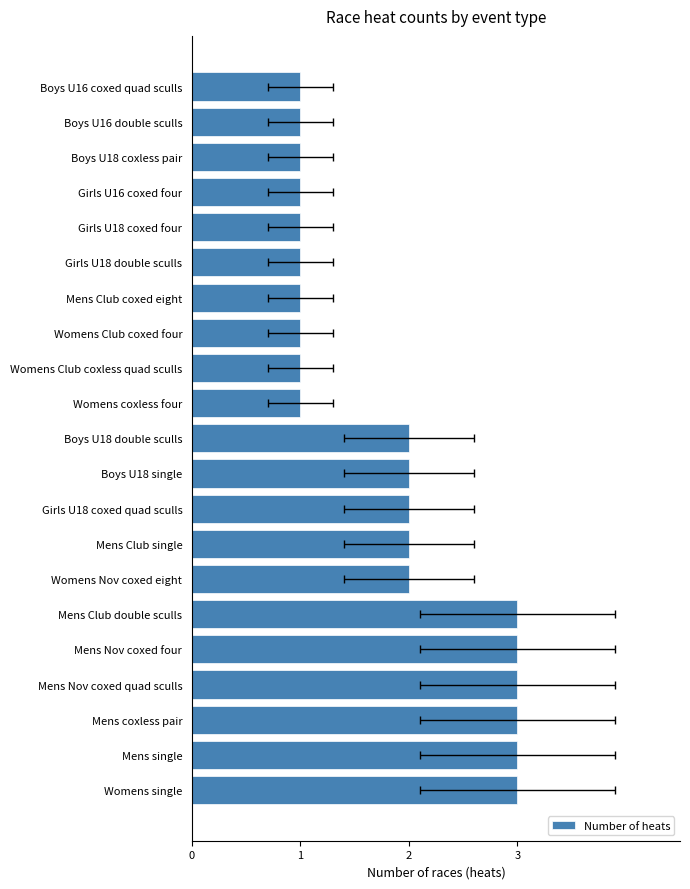

True or false: the data shows 5 at Mens Nov coxed four.

False